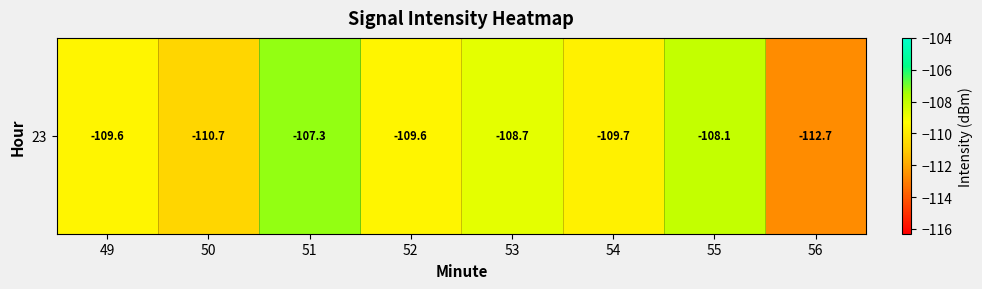

Reading left to right, transcribe all the data shown in this chart.

49=-109.6	50=-110.7	51=-107.3	52=-109.6	53=-108.7	54=-109.7	55=-108.1	56=-112.7